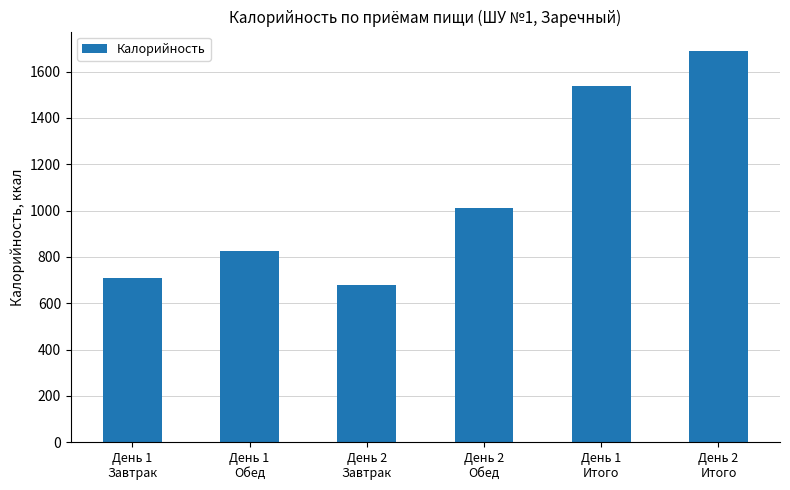

Where is the data nearest to the value 1182?

День 2
Обед